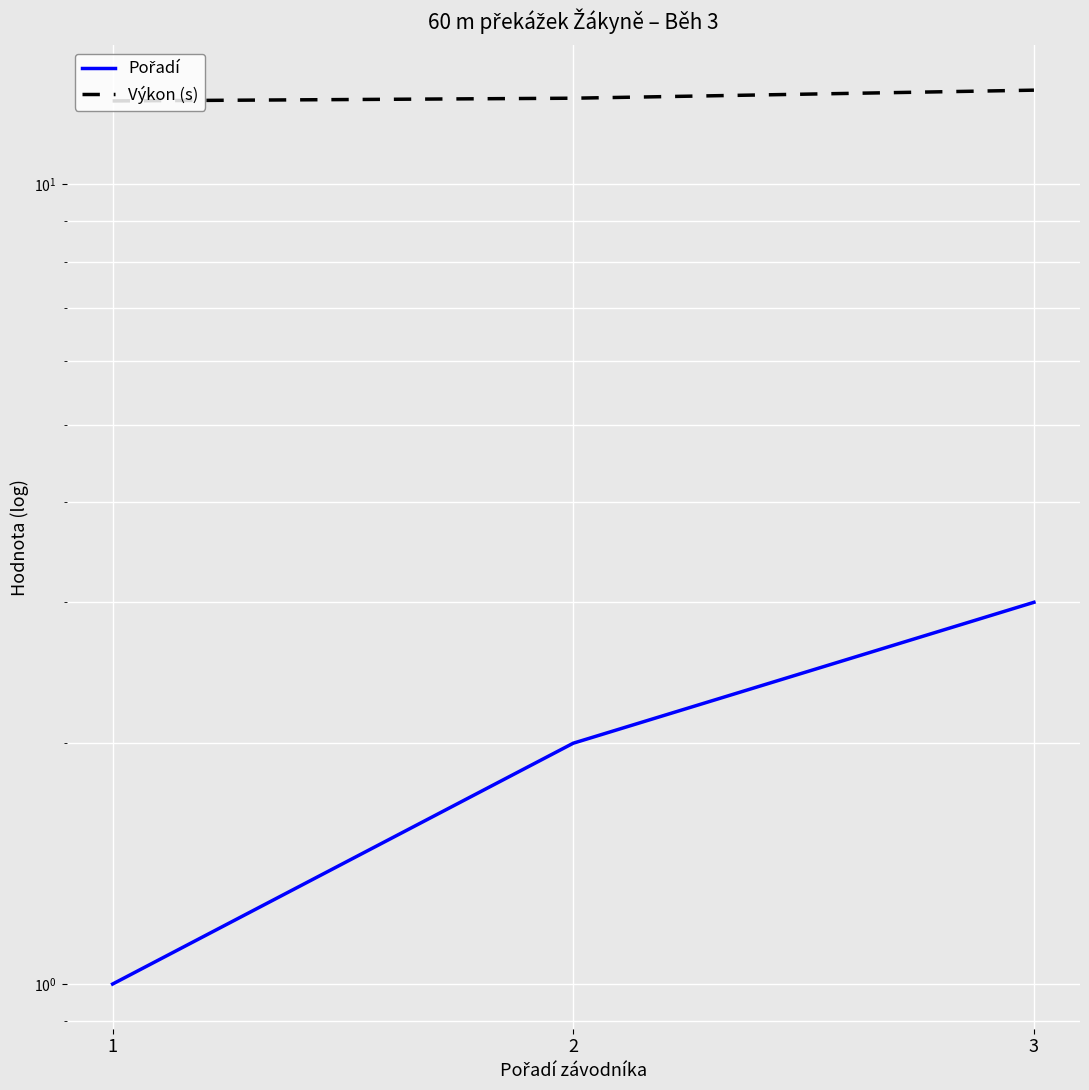

The Pořadí series shows 3.0 at 3. True or false?

True